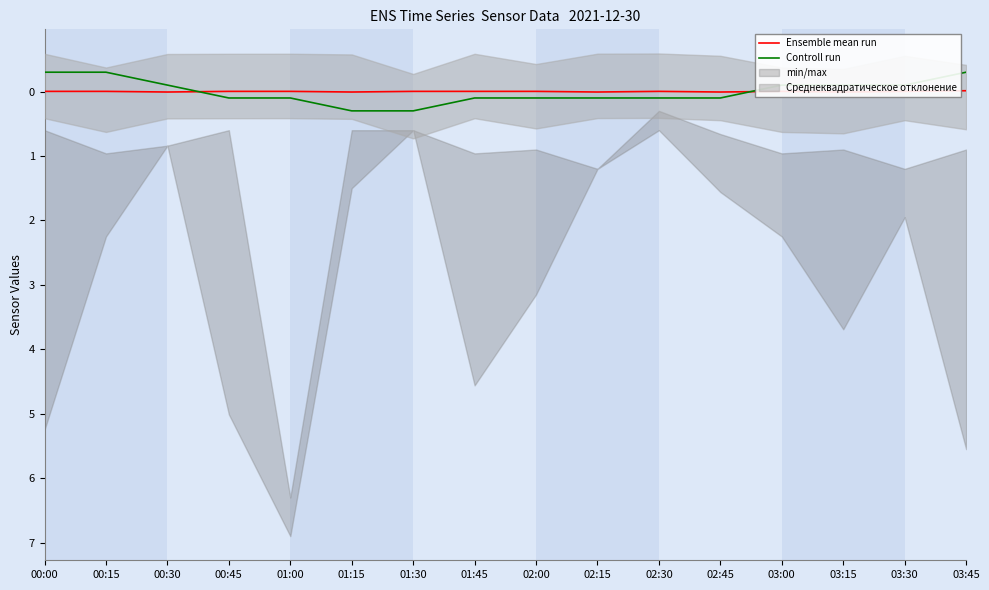

Reading left to right, what are all the values shown in this chart?

Ensemble mean run: 00:00=-0.0	00:15=-0.0	00:30=0.0	00:45=-0.0	01:00=-0.0	01:15=0.0	01:30=-0.0	01:45=-0.0	02:00=-0.0	02:15=0.0	02:30=-0.0	02:45=0.0	03:00=-0.0	03:15=0.0	03:30=-0.0	03:45=-0.0
Controll run: 00:00=-0.3	00:15=-0.3	00:30=-0.1	00:45=0.1	01:00=0.1	01:15=0.3	01:30=0.3	01:45=0.1	02:00=0.1	02:15=0.1	02:30=0.1	02:45=0.1	03:00=-0.1	03:15=-0.1	03:30=-0.1	03:45=-0.3